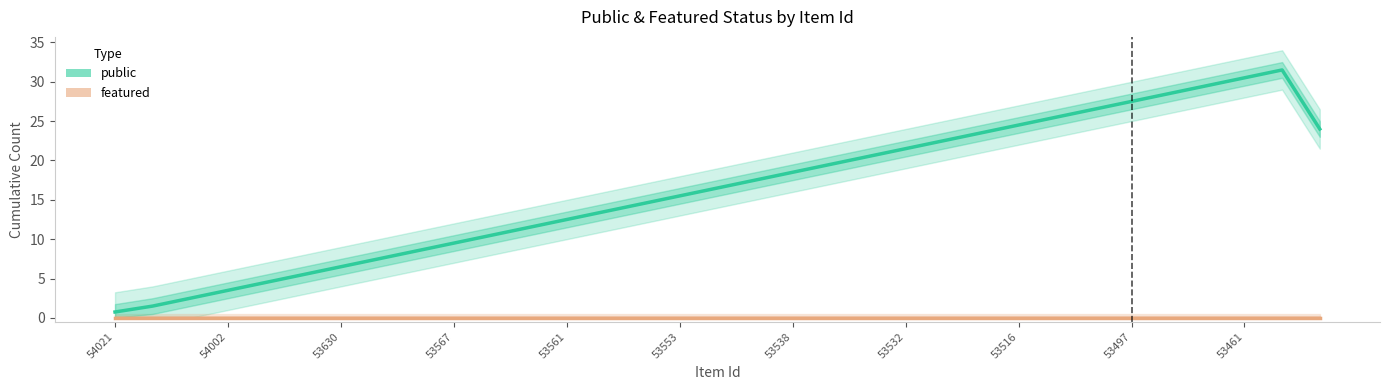

Which series has the widest spread of values?

public